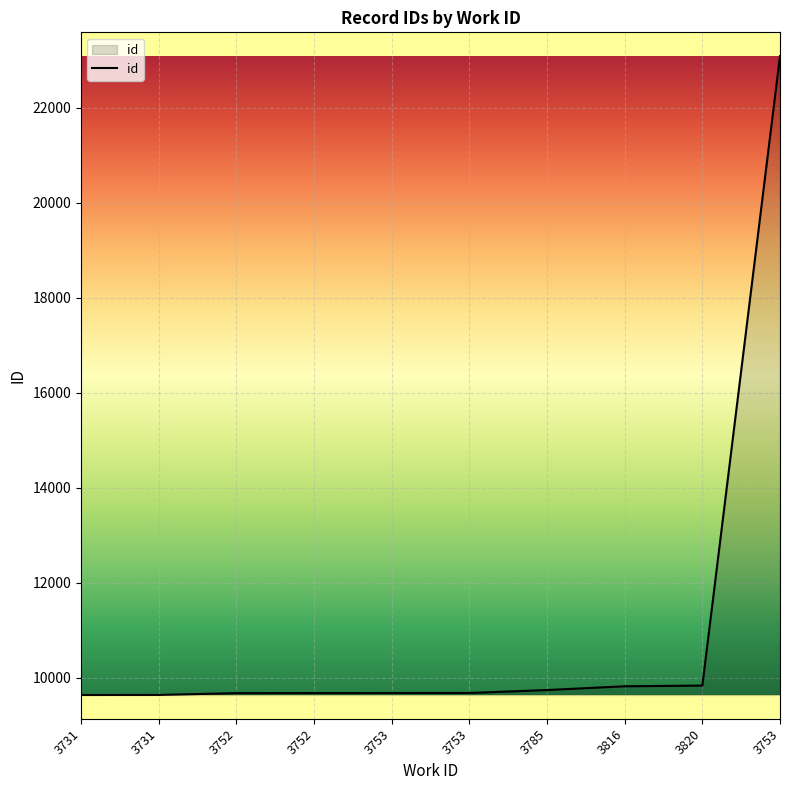

How many lines are shown in the chart?

1